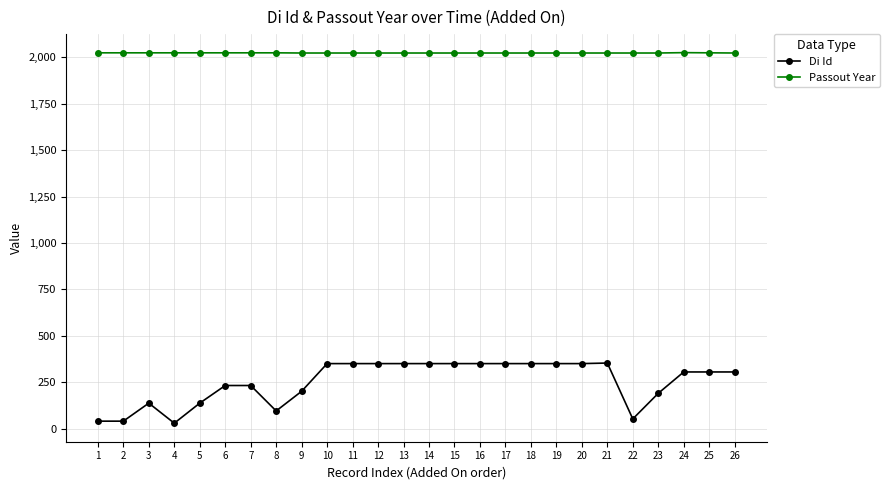

How many distinct data groups are displayed?

2